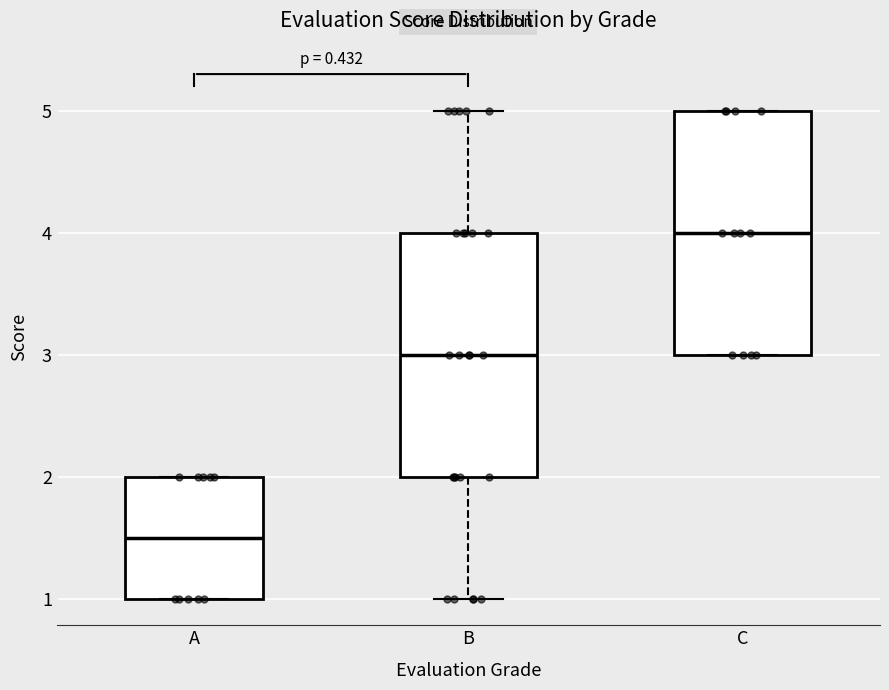

Reading left to right, transcribe this box plot: for each box, give where its median line is, the range the box spans, and where its two whiskers end, as read against the y-axis. The values are not printed on the chart, so give them approximately, as read against the axis.

A: median 1.5, box 1.0 to 2.0, whiskers 1.0 to 2.0
B: median 3.0, box 2.0 to 4.0, whiskers 1.0 to 5.0
C: median 4.0, box 3.0 to 5.0, whiskers 3.0 to 5.0